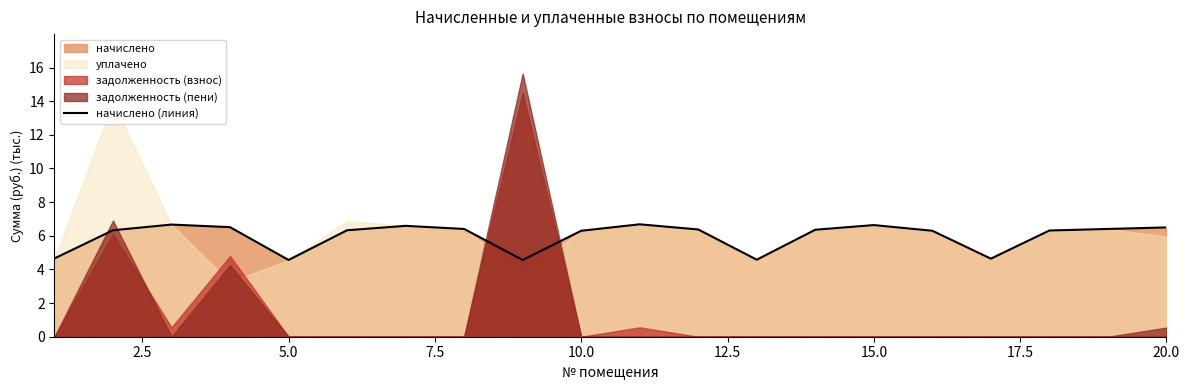

What is the average value?

6.0